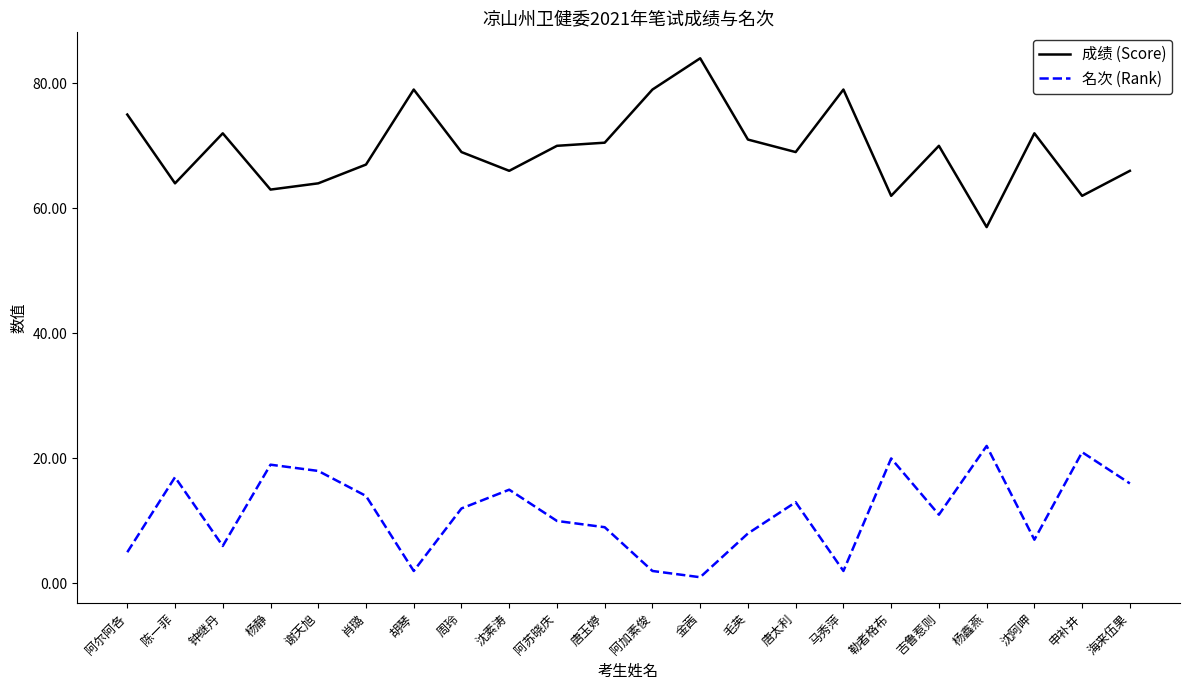

What position from the right is 唐太利?

8